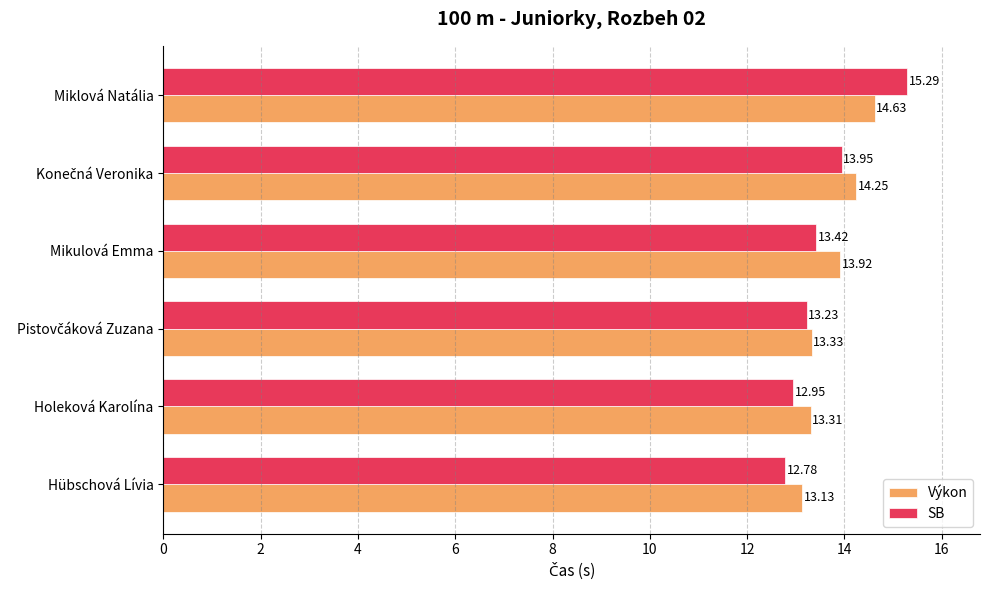

How many data points does each series have?

6